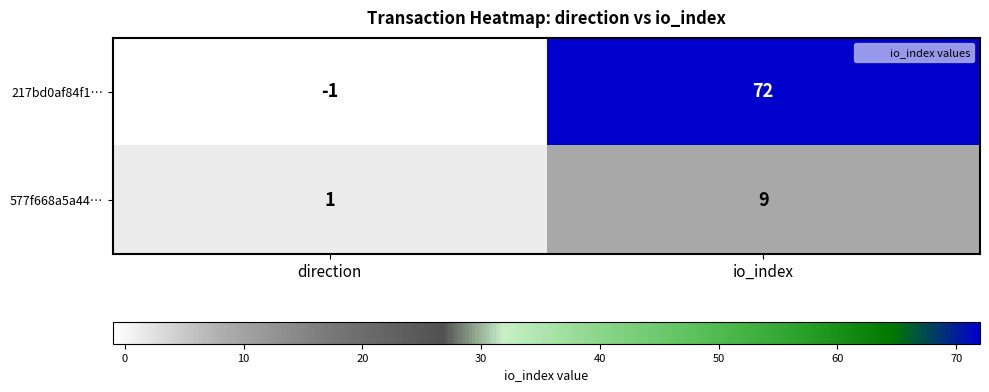

What is the difference between the highest and lowest values at direction?

2